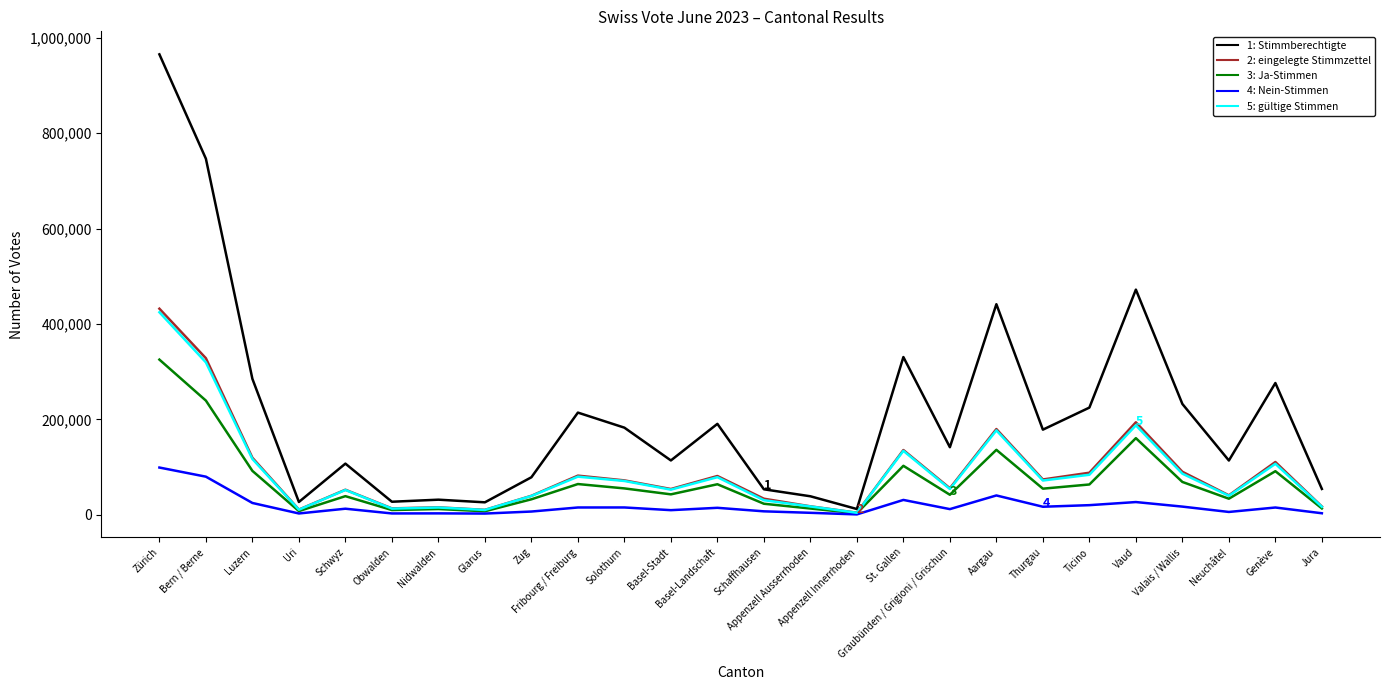

What is the maximum value shown in the chart?

965383